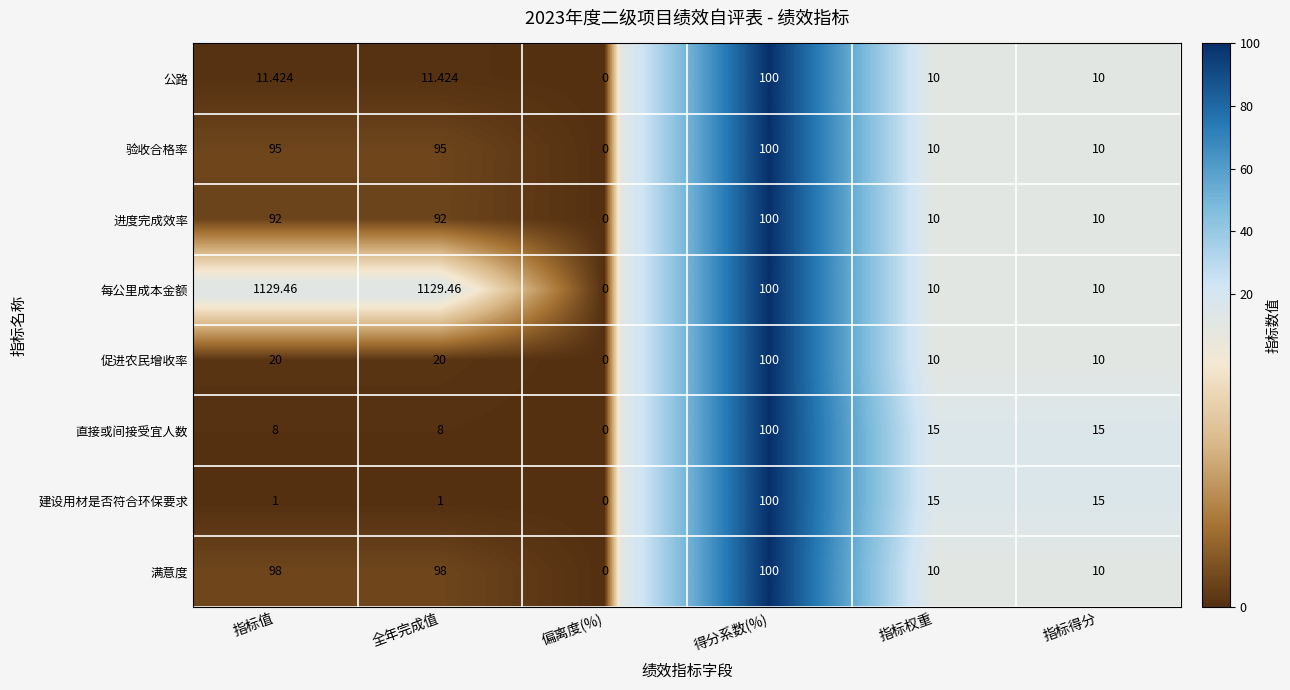

Which series changed the most between 指标值 and 得分系数(%)?

每公里成本金额